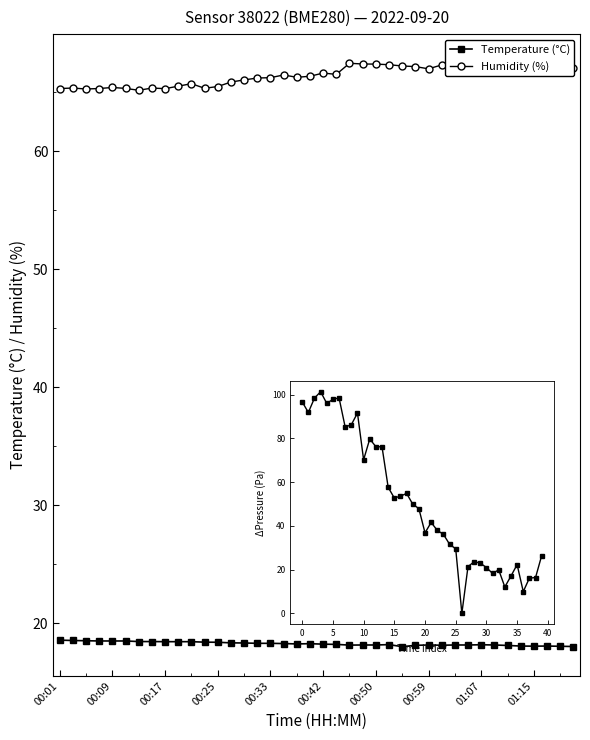

List the series in order of their overall mean, highest first.

Humidity (%), Temperature (°C)